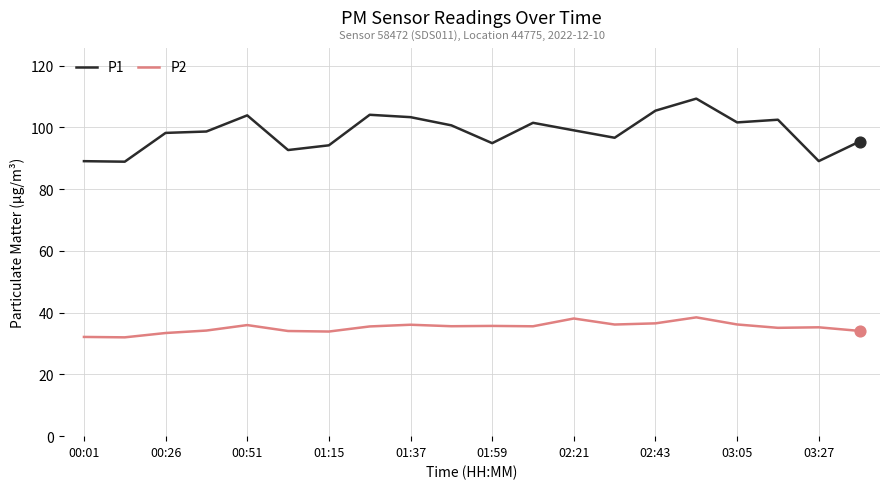

Which series has the largest range (max minus min)?

P1